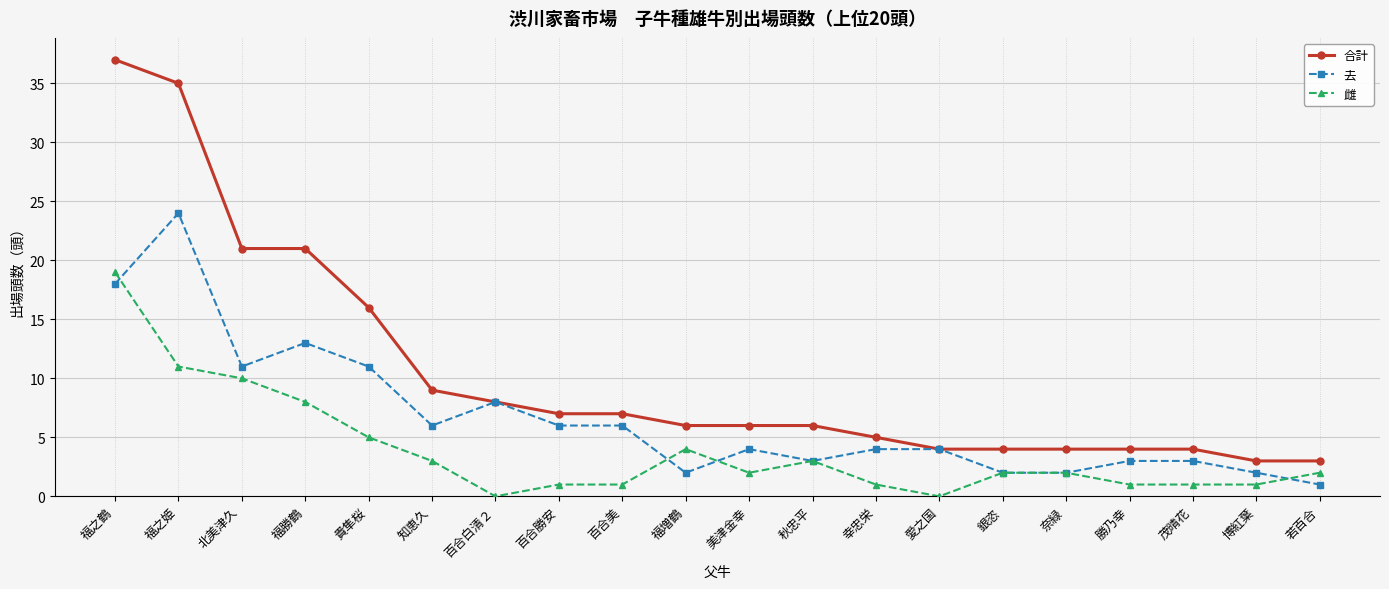

List the series in order of their peak value, lowest first.

雌, 去, 合計